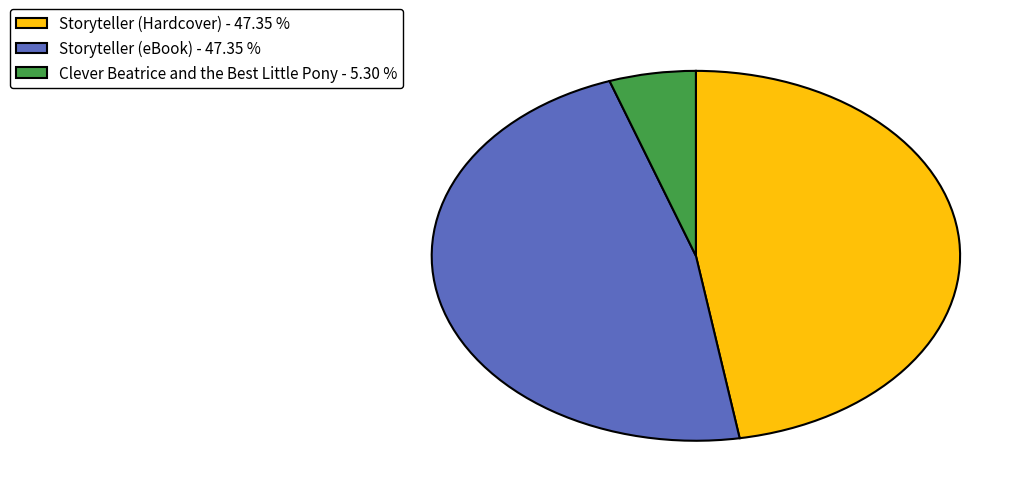

Approximately how many times larger is the value at Storyteller (eBook) - 47.35 % compared to Clever Beatrice and the Best Little Pony - 5.30 %?

8.9